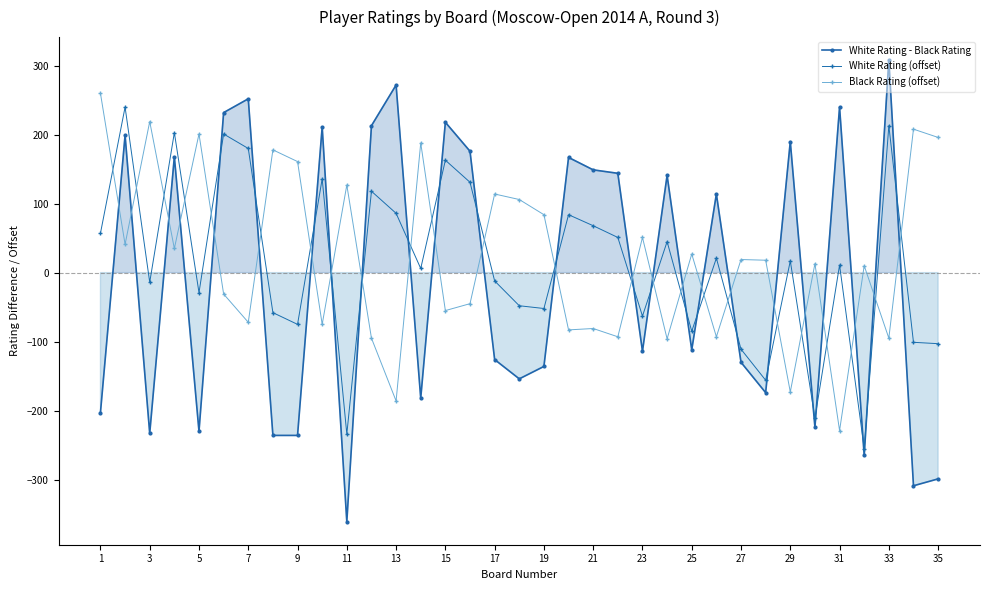

What is the sum of the White Rating (offset) values at 33 and 29?

230